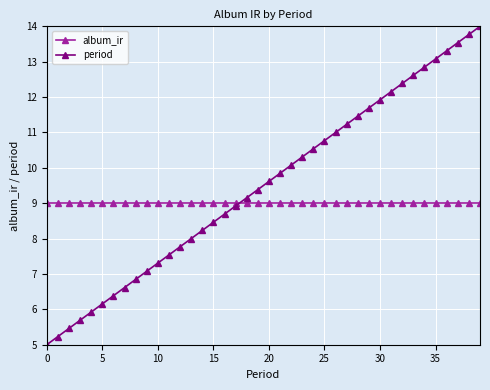

What is the average value of the period series?

9.5